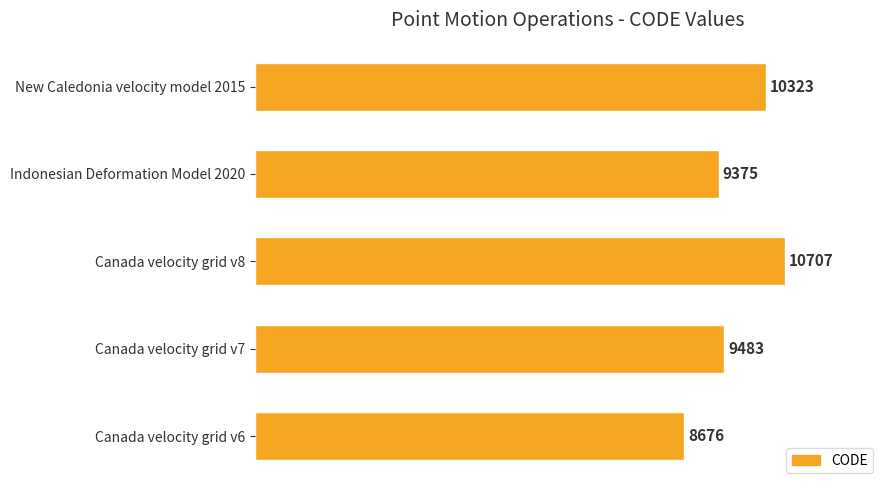

How many data points are less than 9483?

2